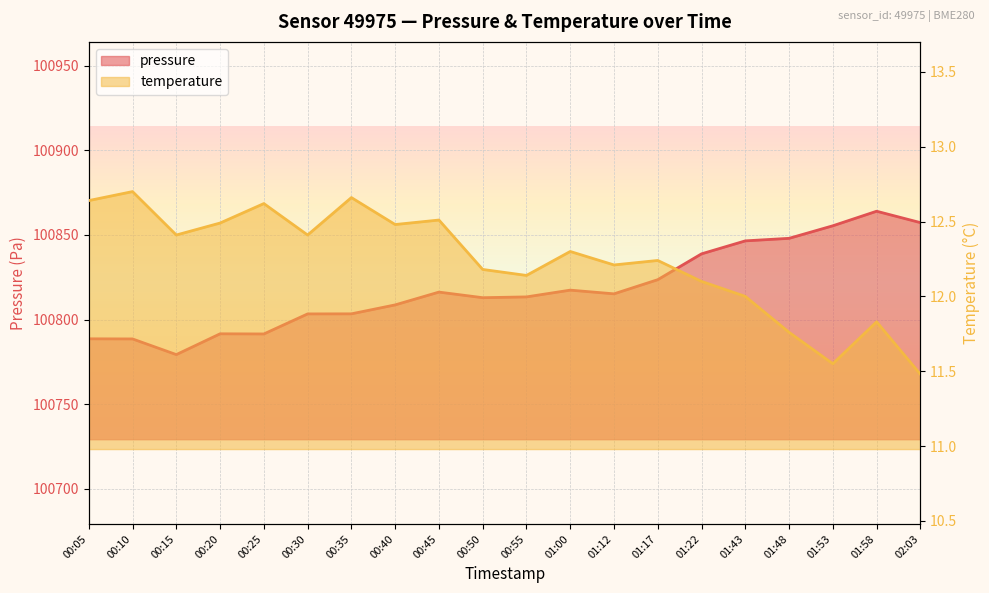

True or false: temperature and pressure intersect in this chart.

False